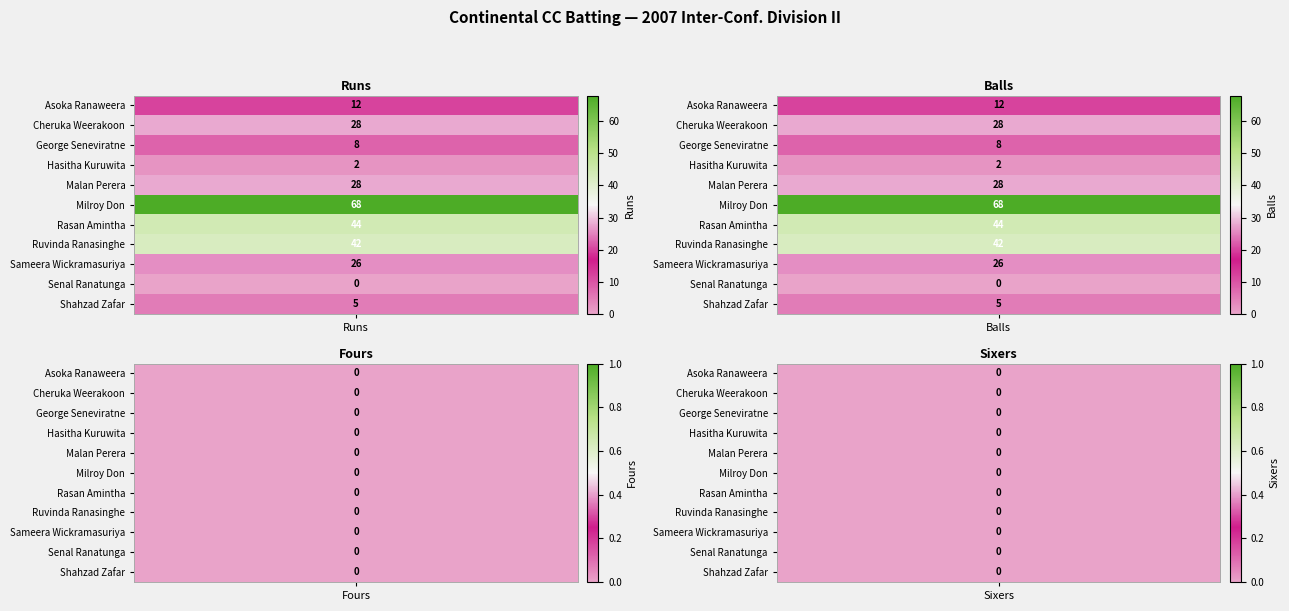

Which series has the largest total across all categories?

Milroy Don